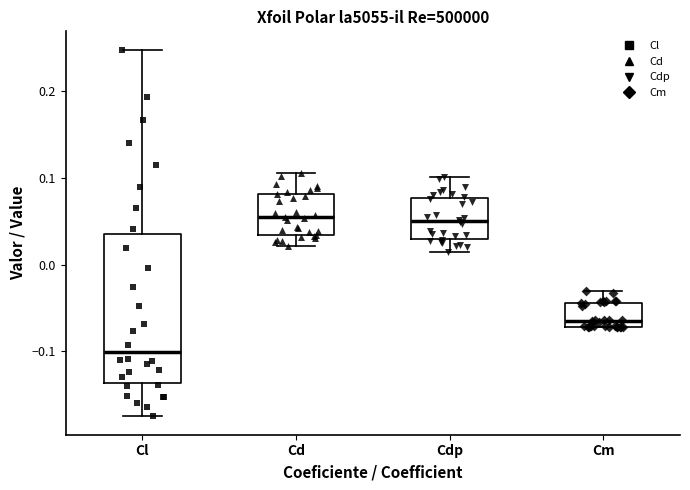

Reading left to right, transcribe this box plot: for each box, give where its median line is, the range the box spans, and where its two whiskers end, as read against the y-axis. The values are not printed on the chart, so give them approximately, as read against the axis.

Cl: median -0.10, box -0.14 to 0.04, whiskers -0.18 to 0.25
Cd: median 0.05, box 0.03 to 0.08, whiskers 0.02 to 0.11
Cdp: median 0.05, box 0.03 to 0.08, whiskers 0.01 to 0.10
Cm: median -0.06, box -0.07 to -0.04, whiskers -0.07 to -0.03